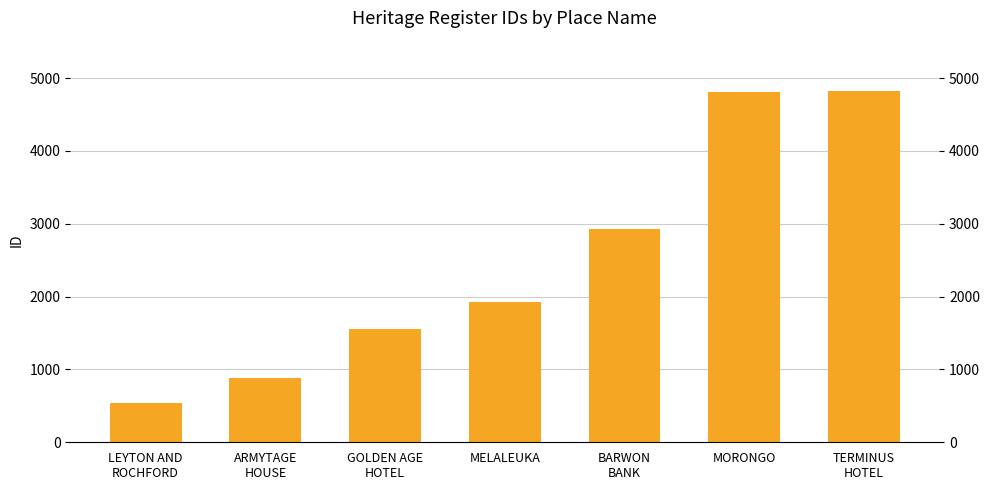

Which has a higher value, ARMYTAGE
HOUSE or MORONGO?

MORONGO